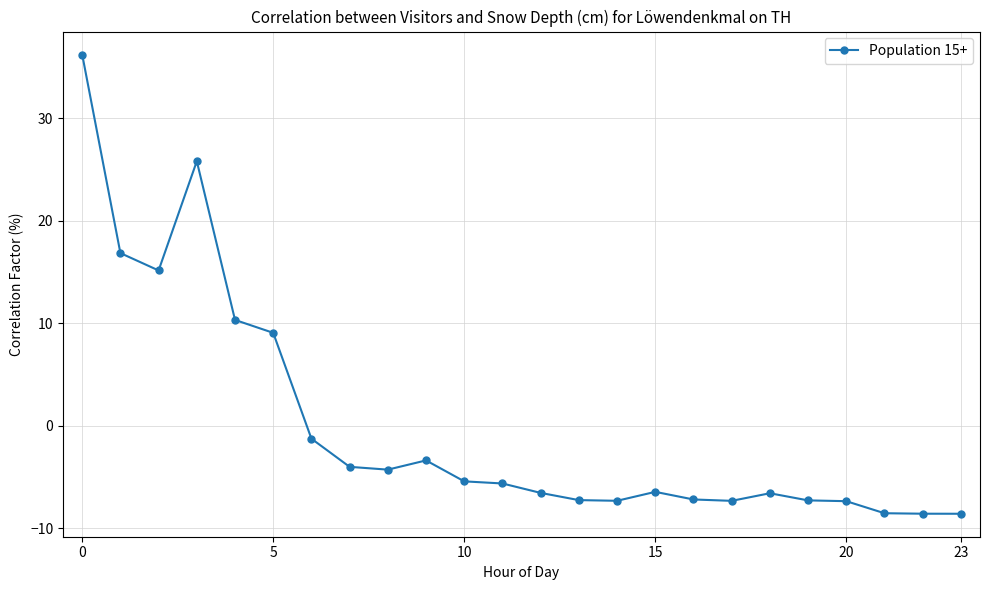

What is the value of the 9th point from the left?

-4.3